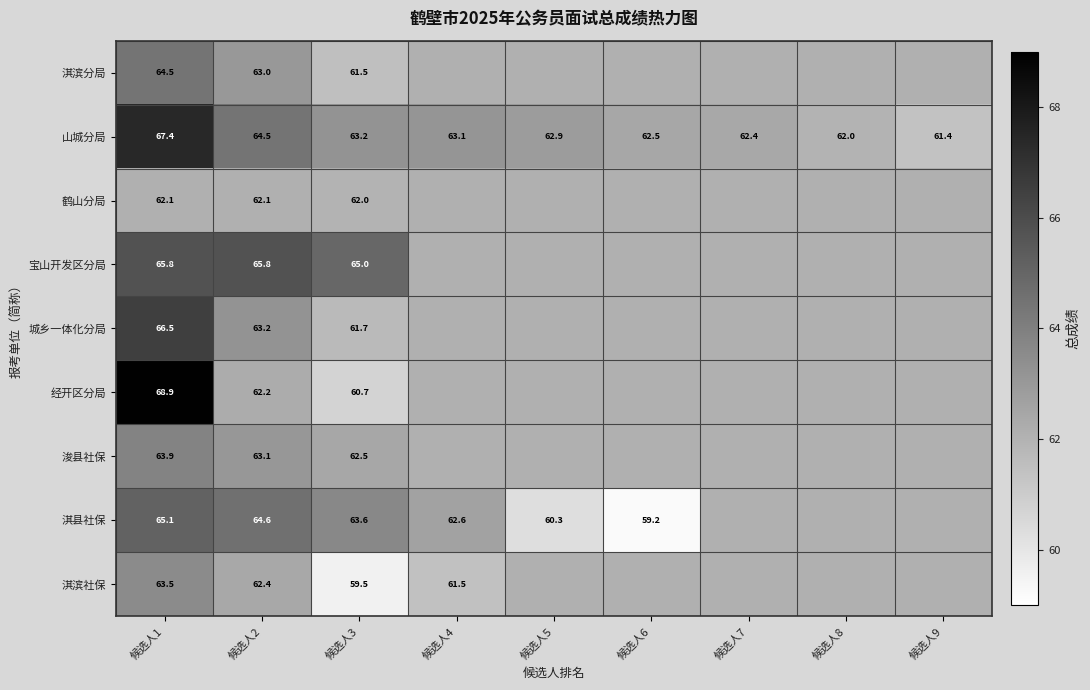

Rank the series at 候选人2 from highest to lowest value.

宝山开发区分局, 淇县社保, 山城分局, 城乡一体化分局, 浚县社保, 淇滨分局, 淇滨社保, 经开区分局, 鹤山分局